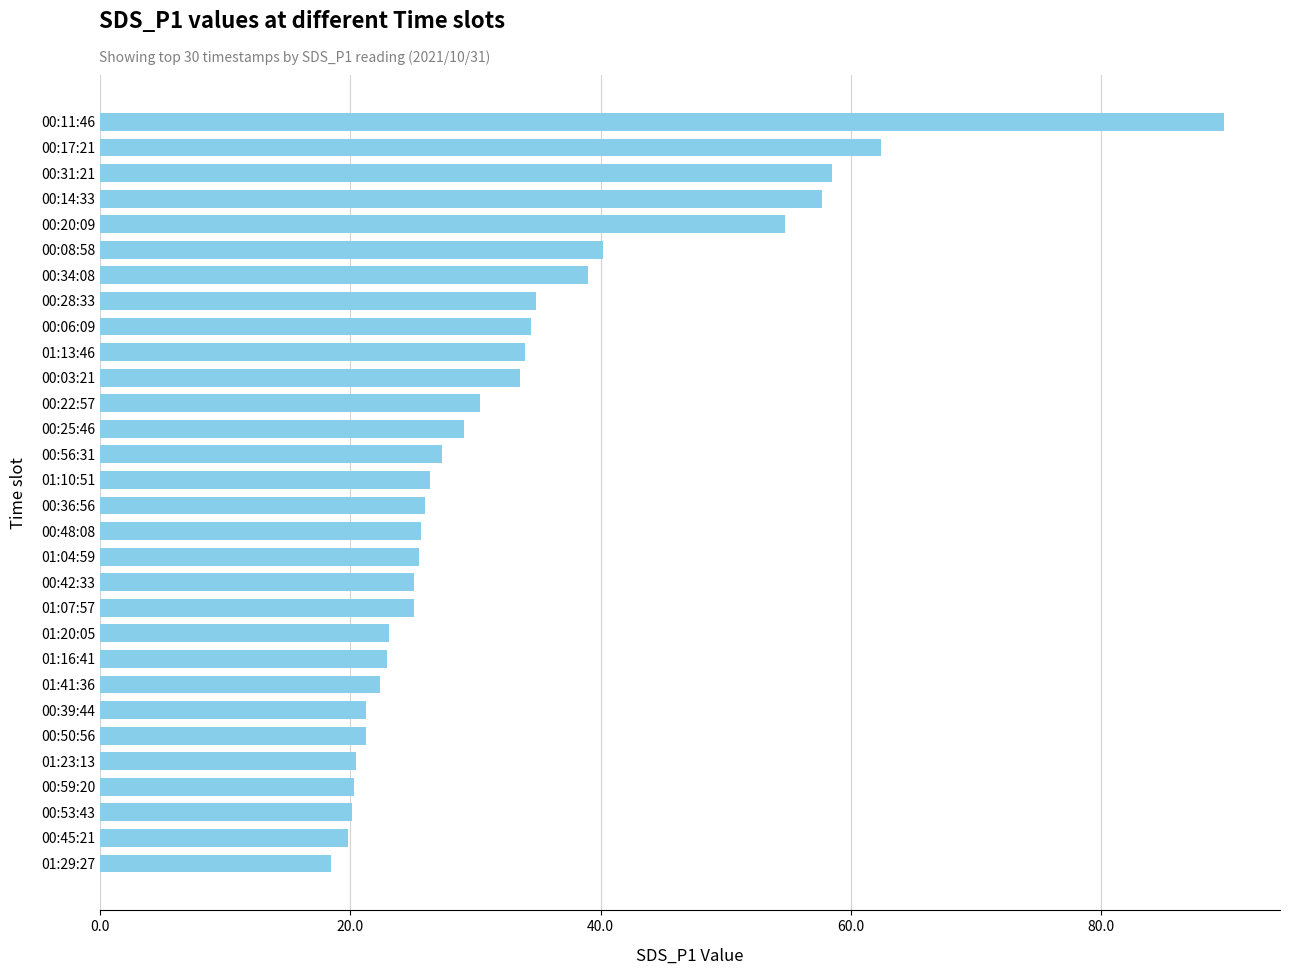

What is the greatest value displayed?

89.8